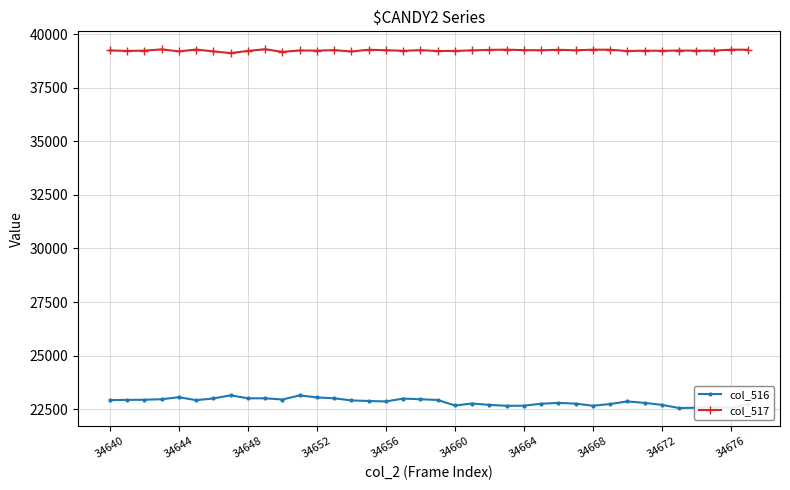

How many lines are shown in the chart?

2